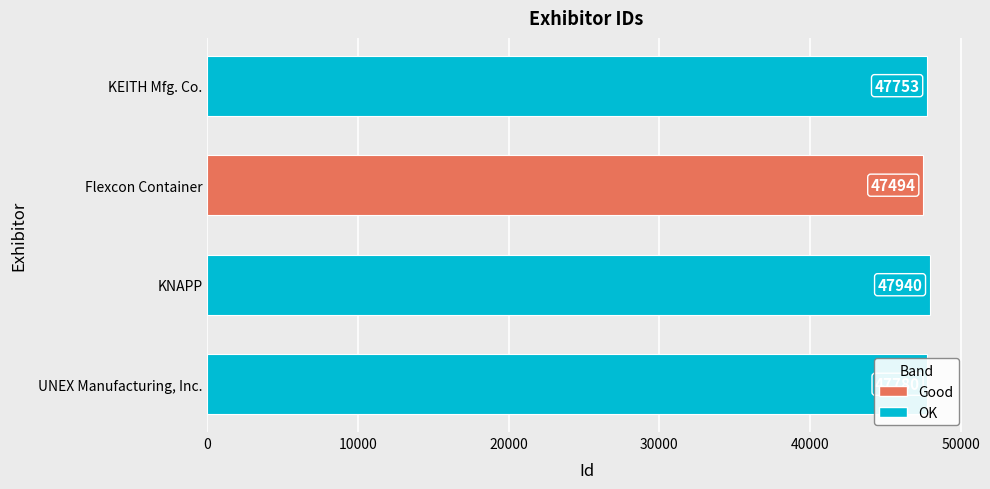

What is the greatest value displayed?

47940